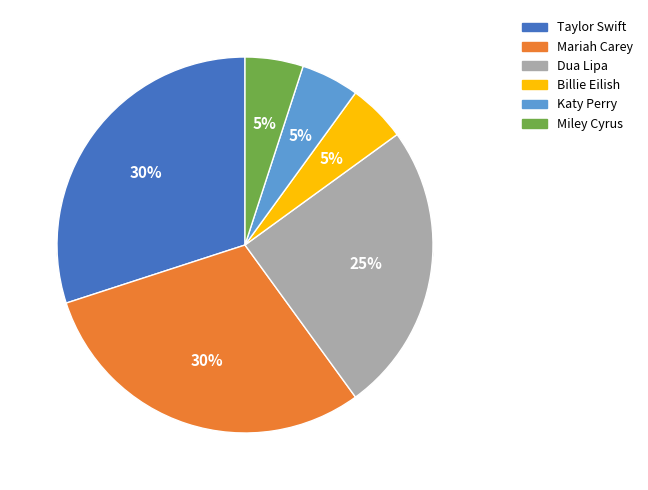

Combined, do Mariah Carey and Taylor Swift account for over 50%?

Yes